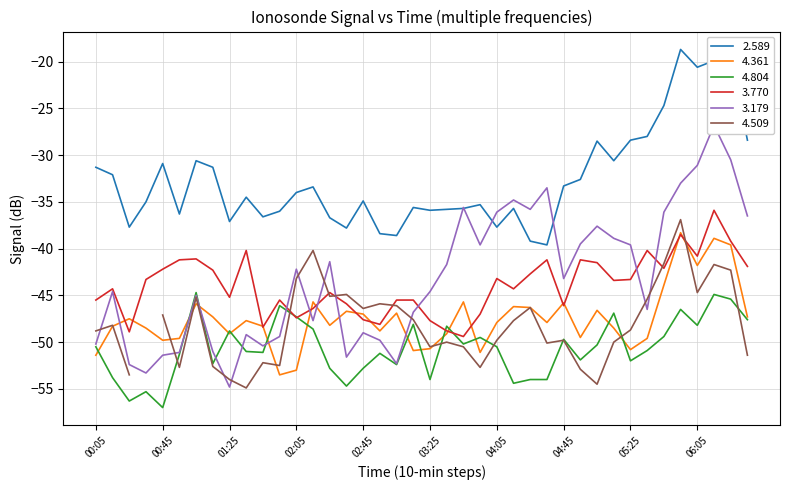

What is the minimum value for 4.804?

-57.0